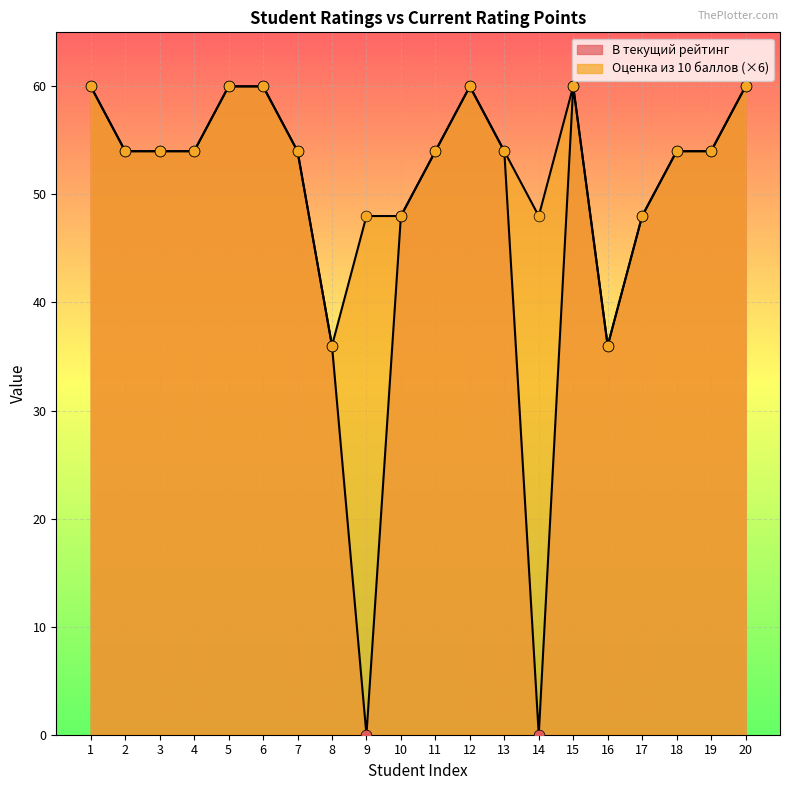

At how many categories does at least one series exceed 46?

18